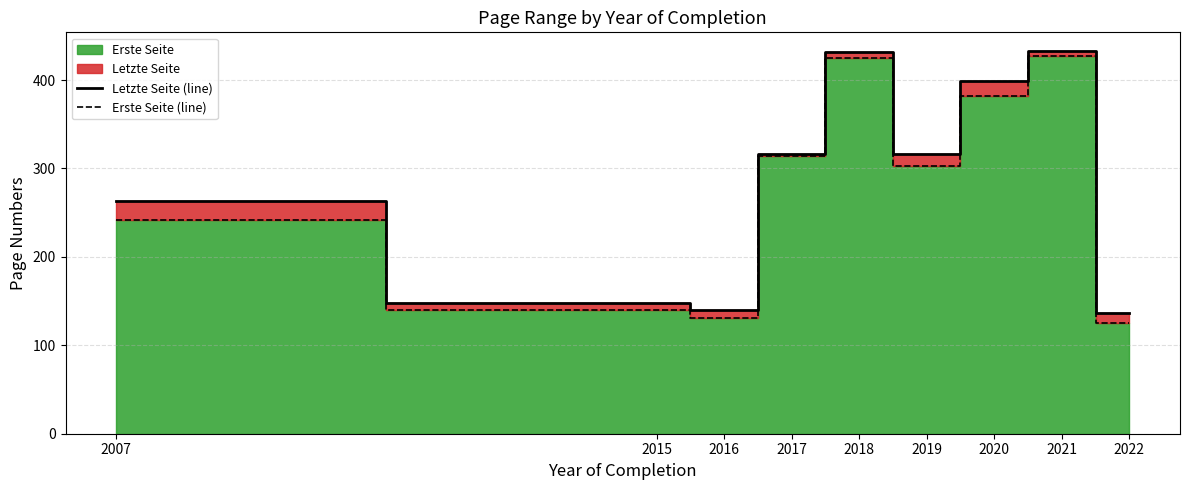

Rank the series at 2022 from lowest to highest value.

Erste Seite (line), Letzte Seite (line)